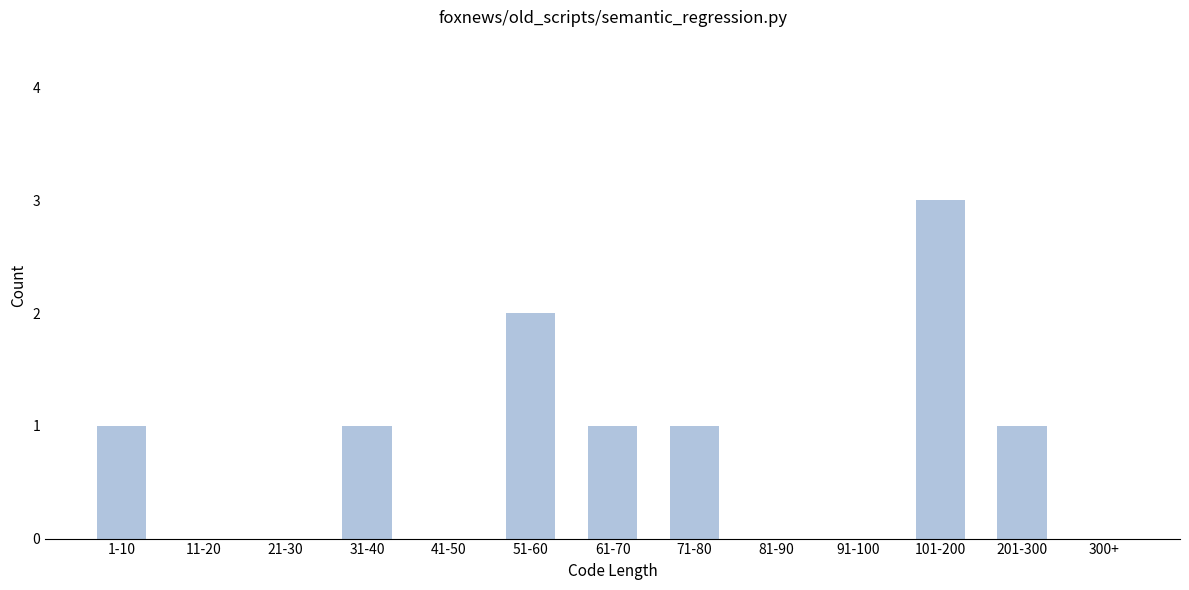

Reading left to right, what are all the values shown in this chart?

1-10=1	11-20=0	21-30=0	31-40=1	41-50=0	51-60=2	61-70=1	71-80=1	81-90=0	91-100=0	101-200=3	201-300=1	300+=0